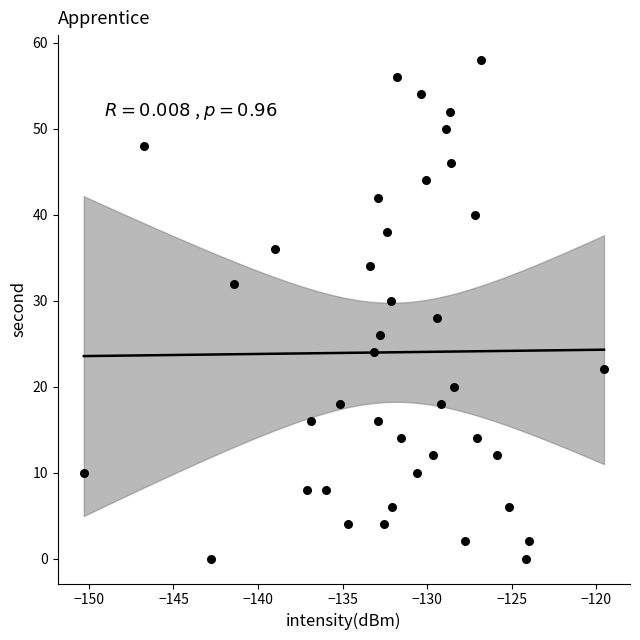

What is the range of Y values (max minus min)?

58